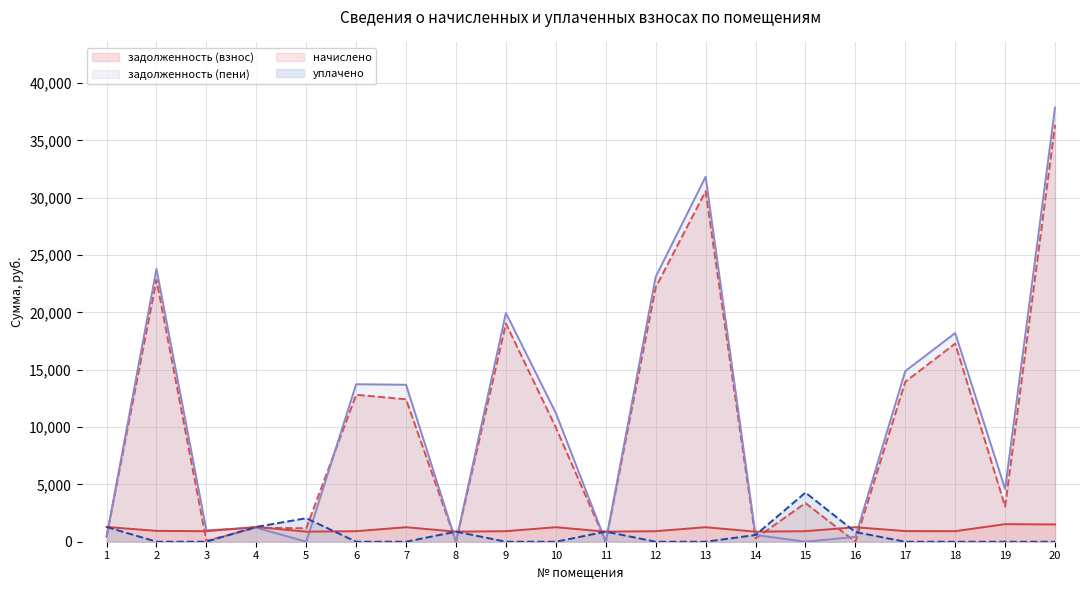

True or false: уплачено and начислено cross at least once.

True